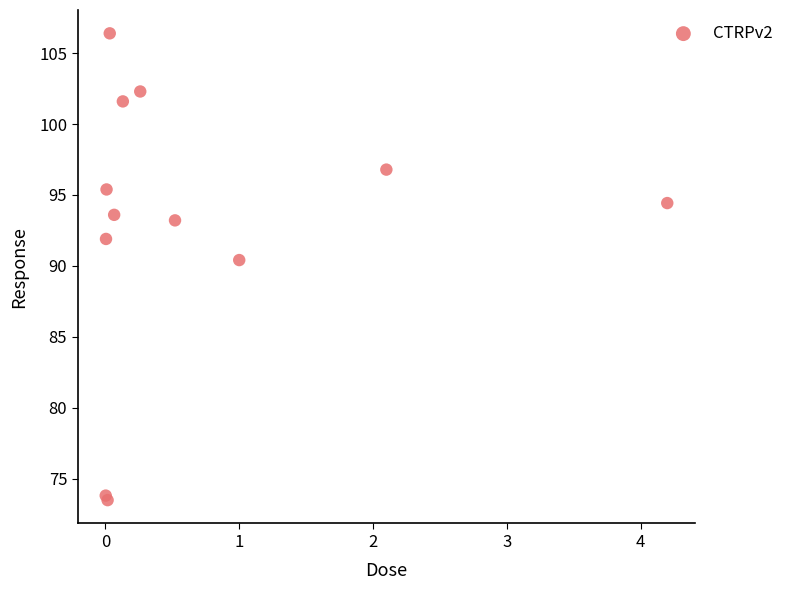

What Y value in the scatter plot is closest to 89?

90.4